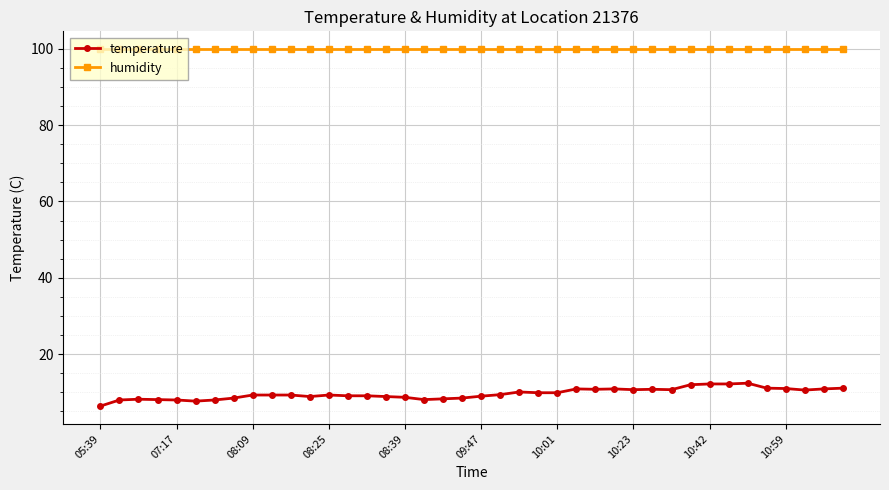

At how many categories does at least one series exceed 15?

40